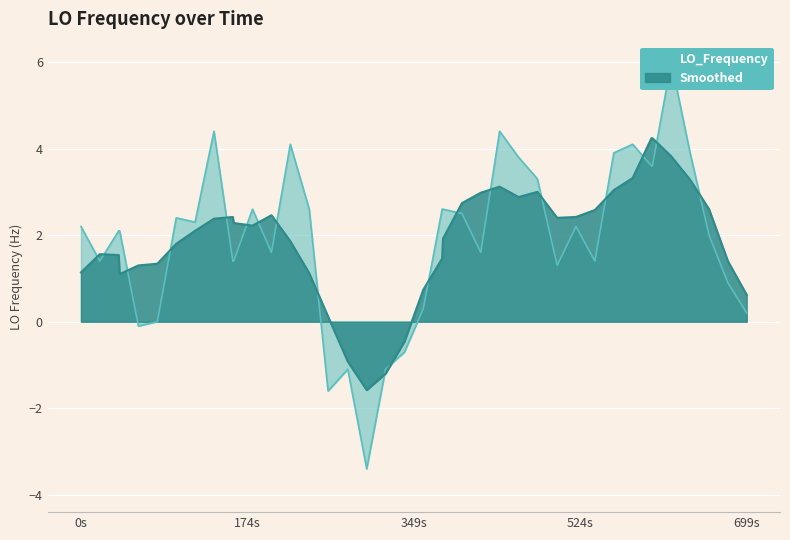

What is the highest value of the Smoothed series?

4.2